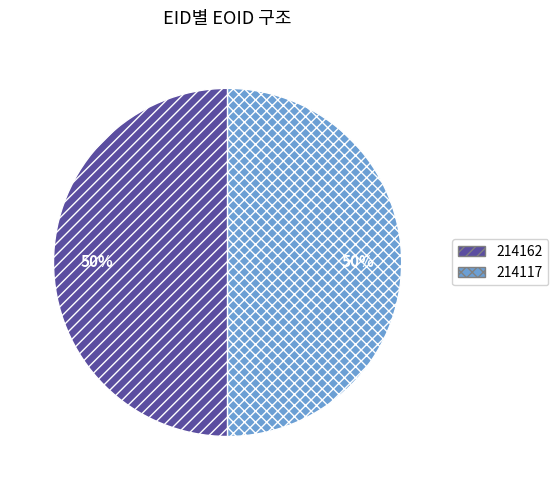

Is the sum of 214162 and 214117 greater than half?

Yes